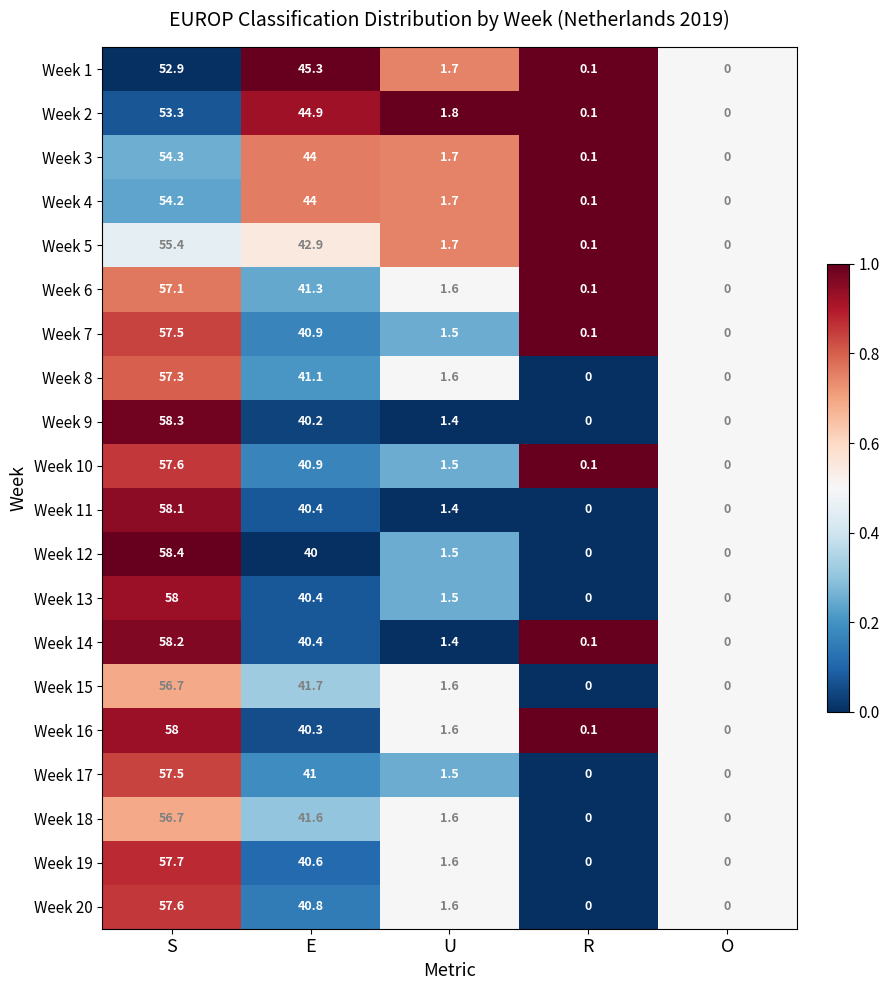

At which category is the sum across all series the highest?

S